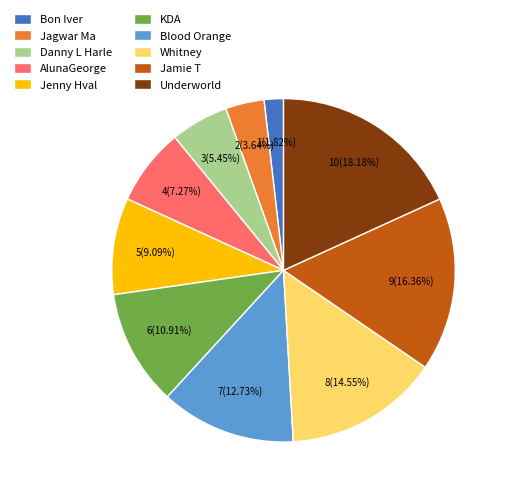

Which category has the biggest portion of the pie?

Underworld